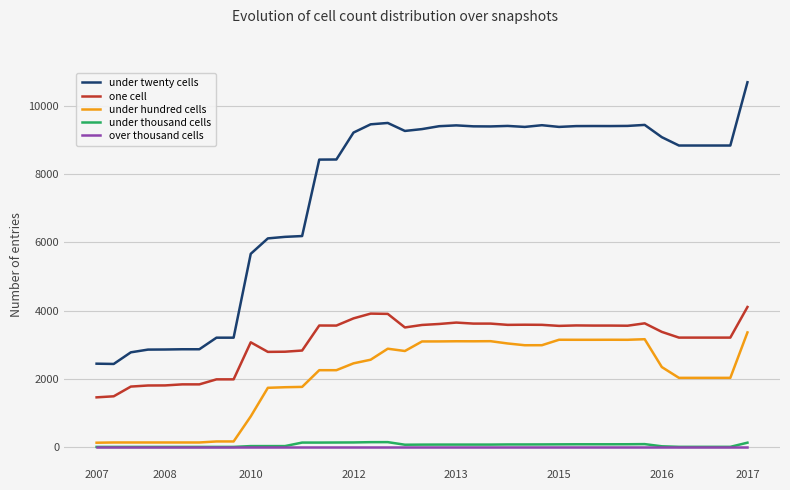

Which series has the largest total across all categories?

under twenty cells